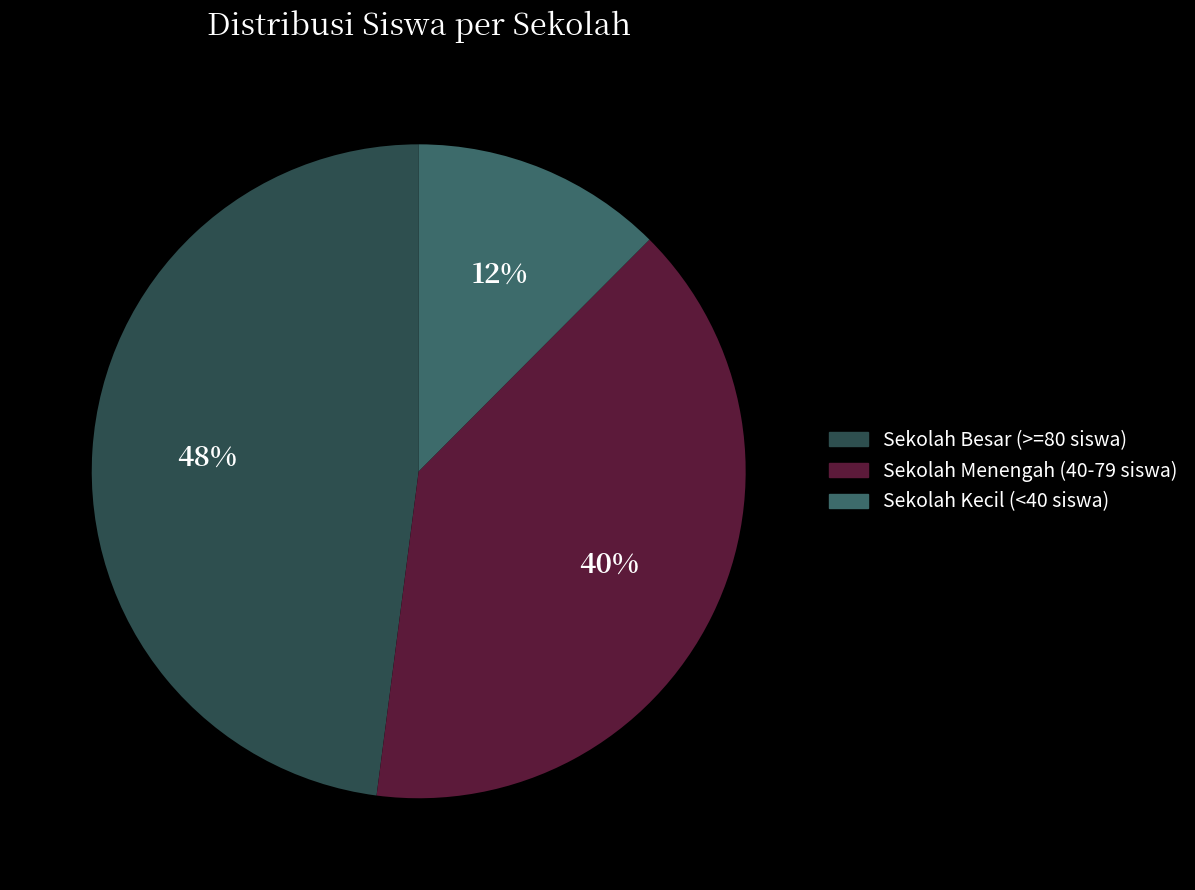

True or false: Sekolah Menengah (40-79 siswa) accounts for 40% of the total.

True